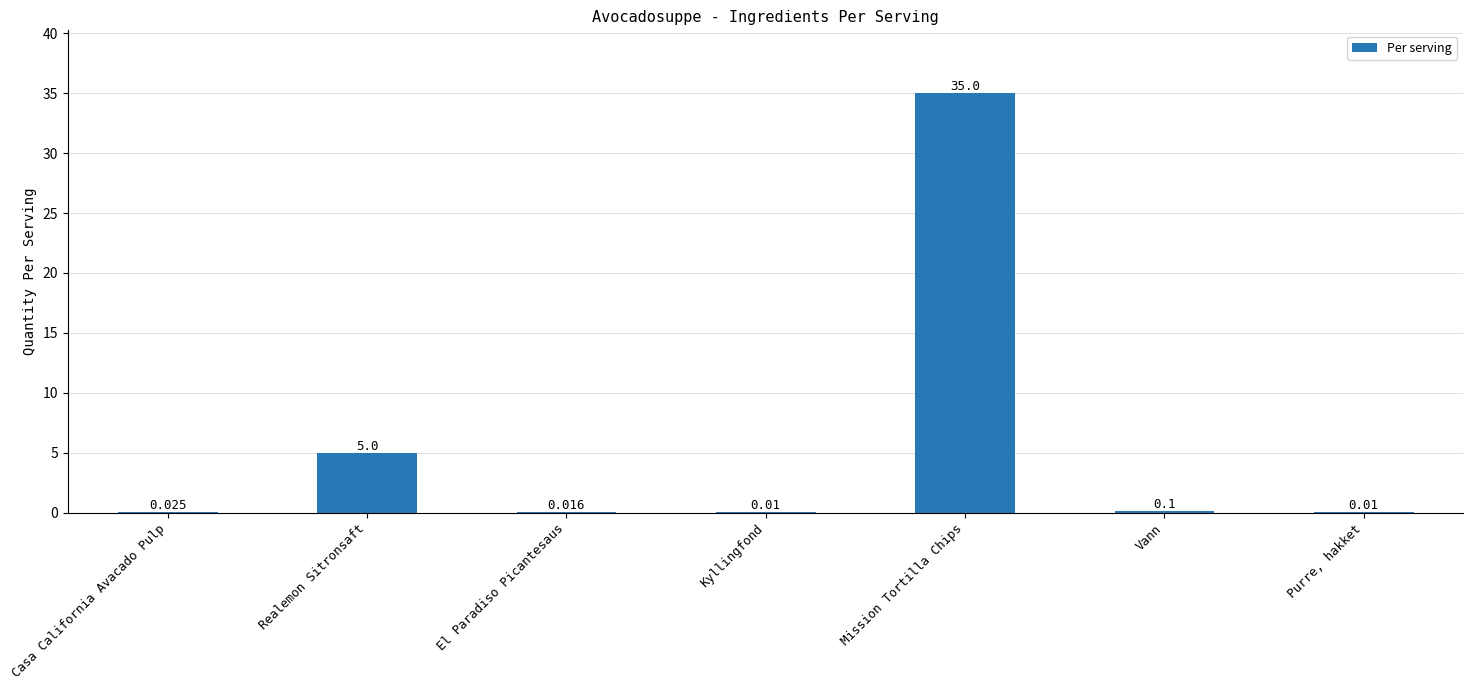

Between Vann and Casa California Avacado Pulp, which is larger?

Vann